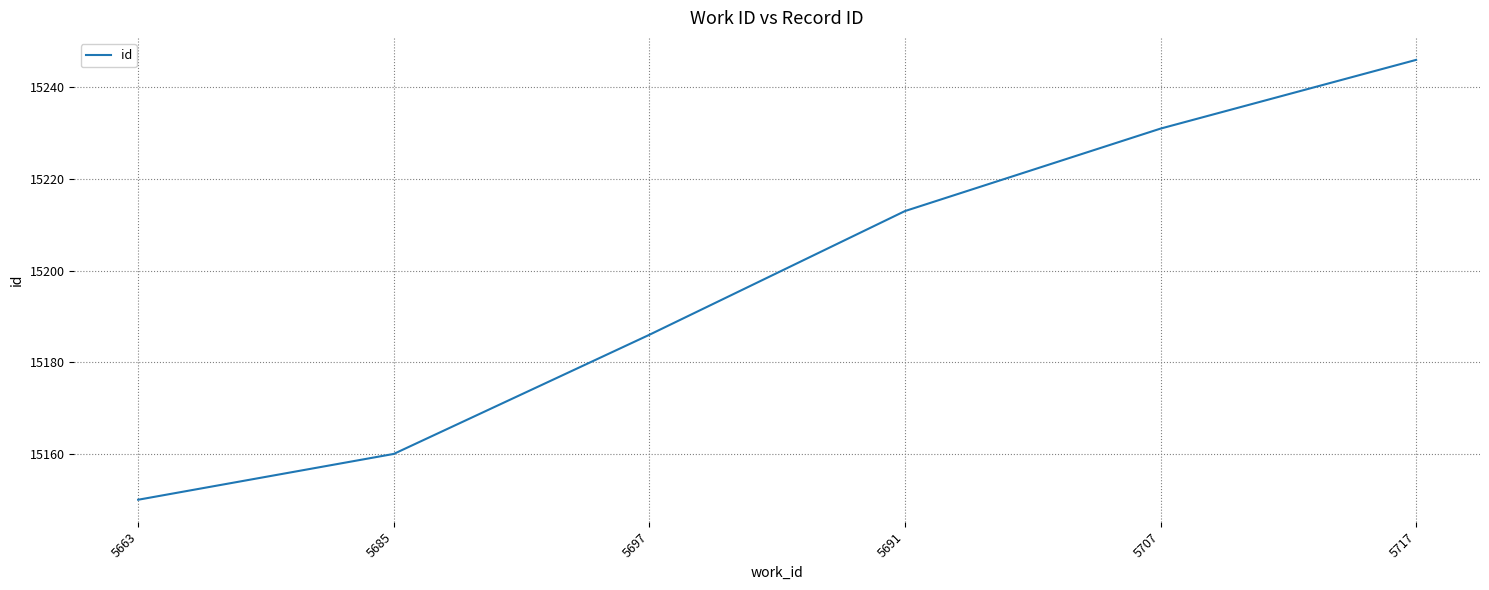

Which category has the lowest value across all series?

5663